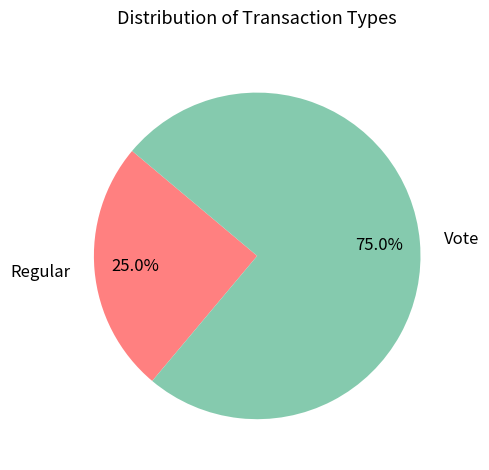

What percentage is the Regular slice, to the nearest percent?

25%